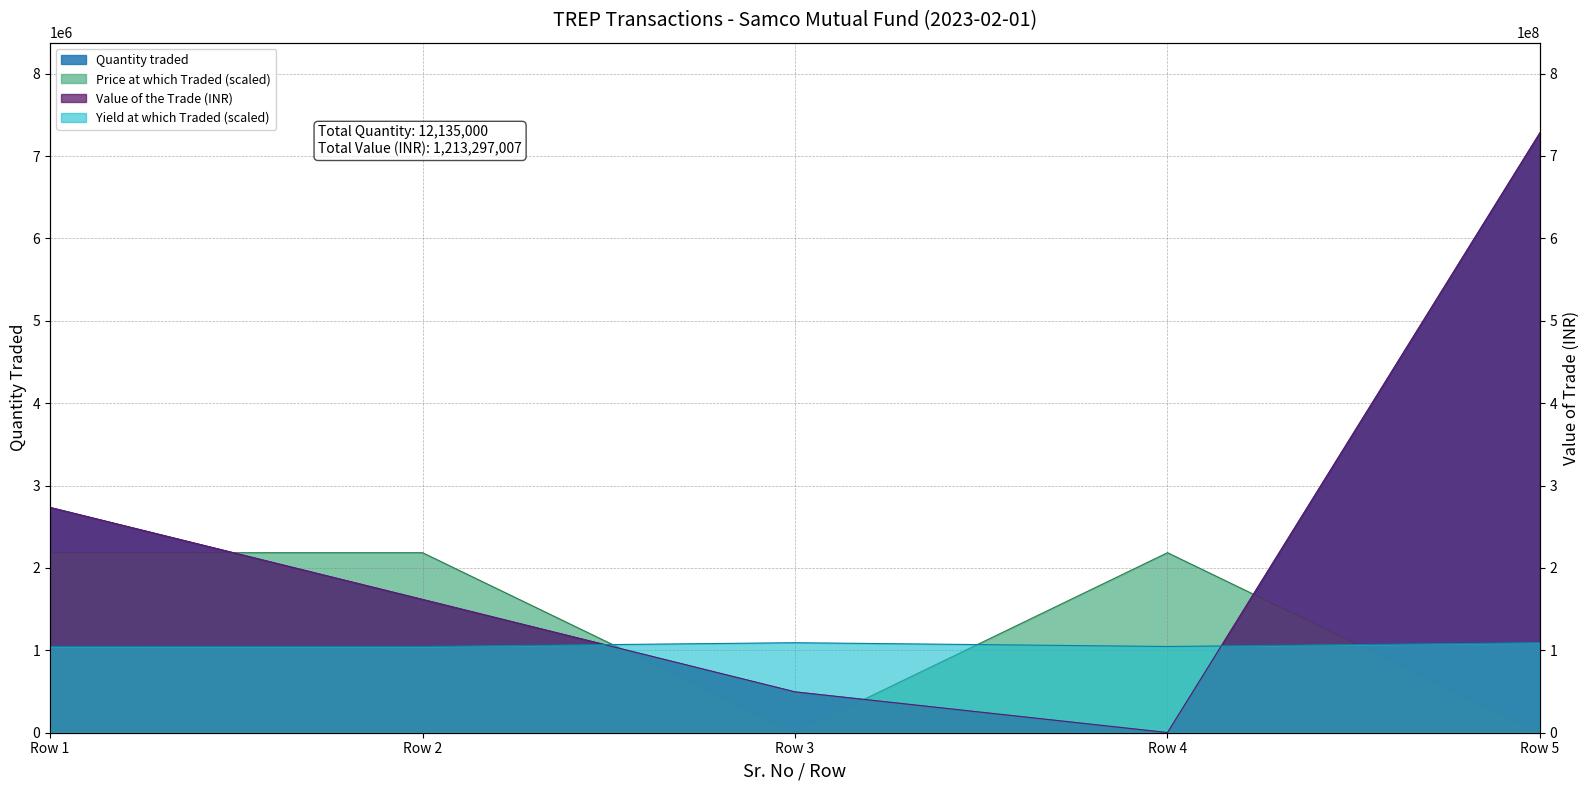

Between which two adjacent categories do Price at which Traded and Value of the Trade first intersect?

Row 2 and Row 3